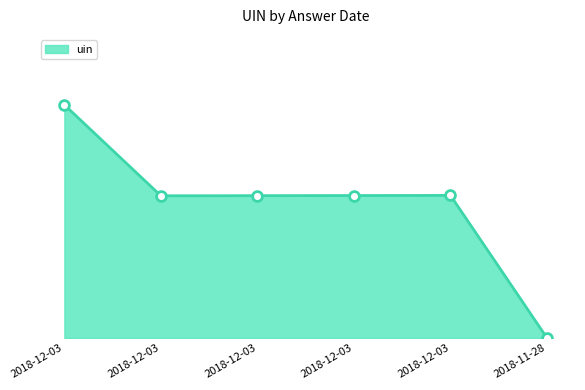

What is the change in value from 2018-12-03 to 2018-11-28?

-61.1